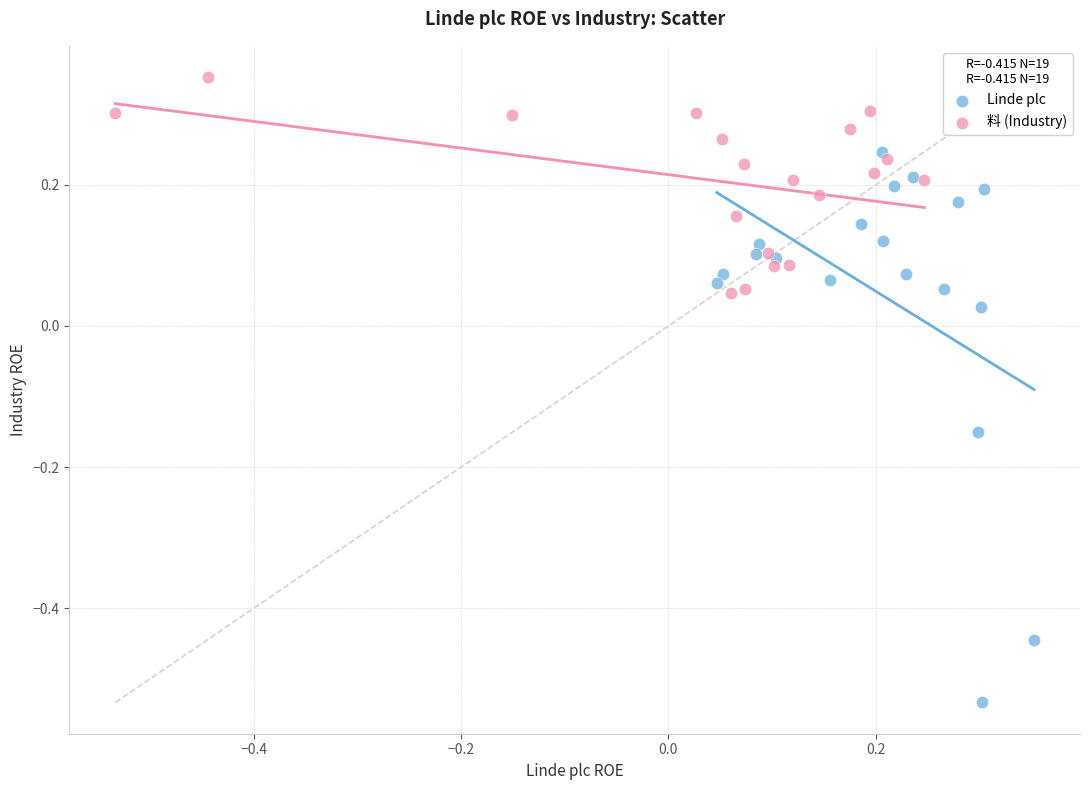

Which series contains the highest Y value?

料 (Industry)